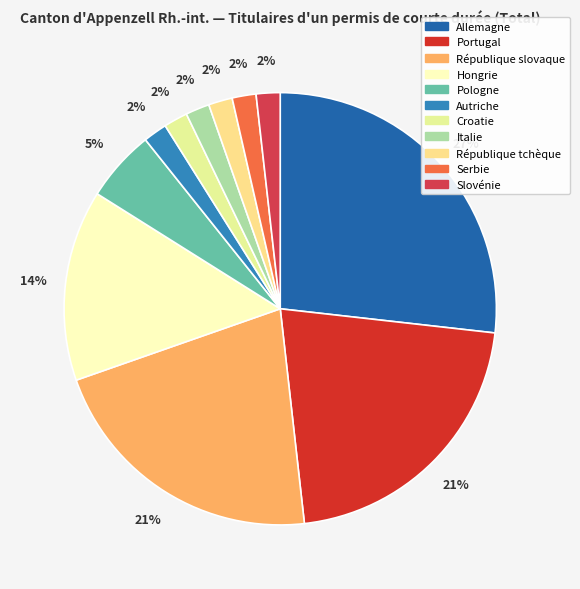

What percentage is the Croatie slice, to the nearest percent?

2%